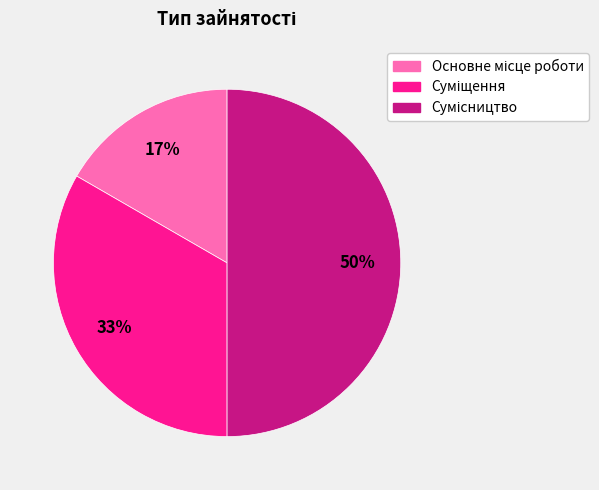

To the nearest percent, what is the difference between the largest and smallest slice percentages?

33%